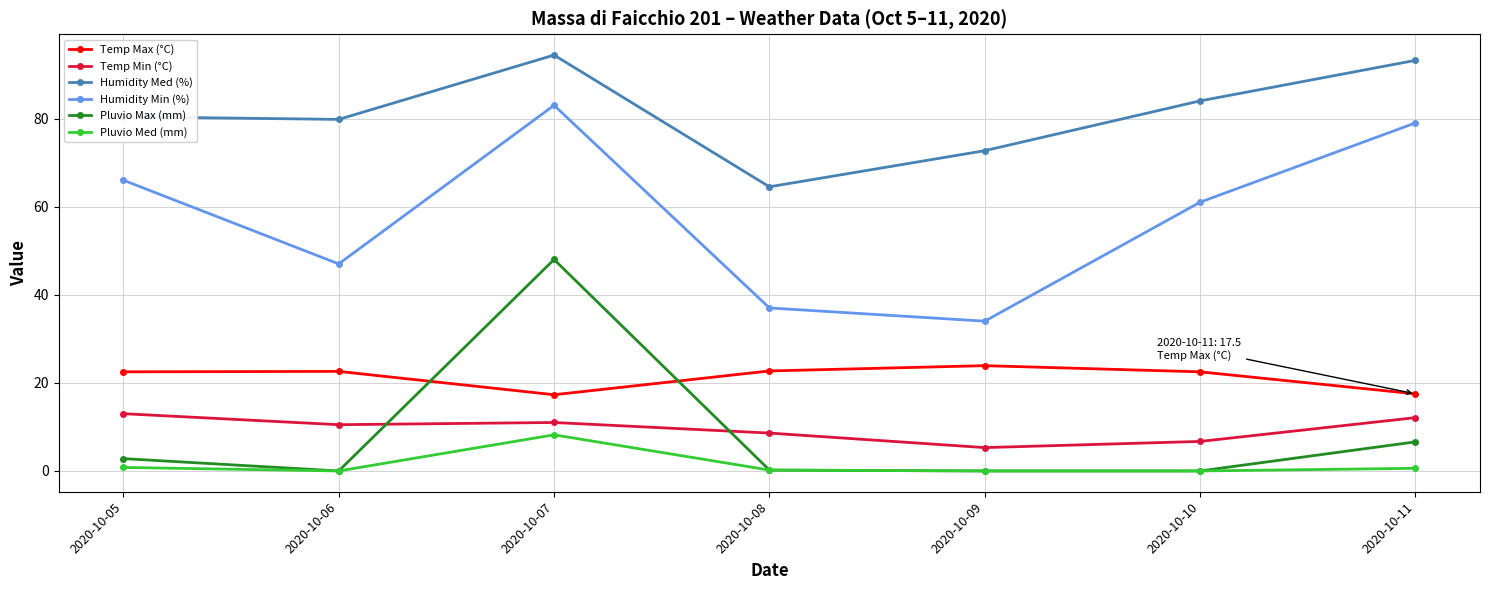

True or false: Temp Min (°C) and Humidity Min (%) intersect in this chart.

False